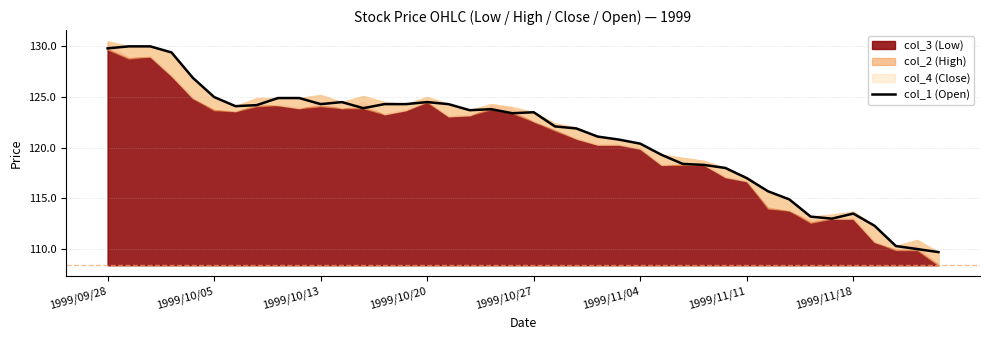

What is the maximum value shown in the chart?

130.0